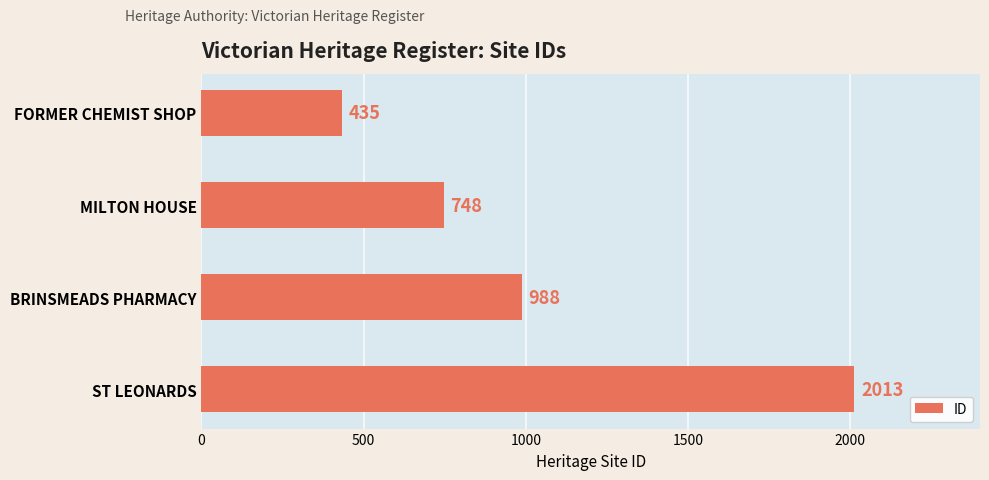

Reading top to bottom, list all the values displayed in this chart.

435	748	988	2013